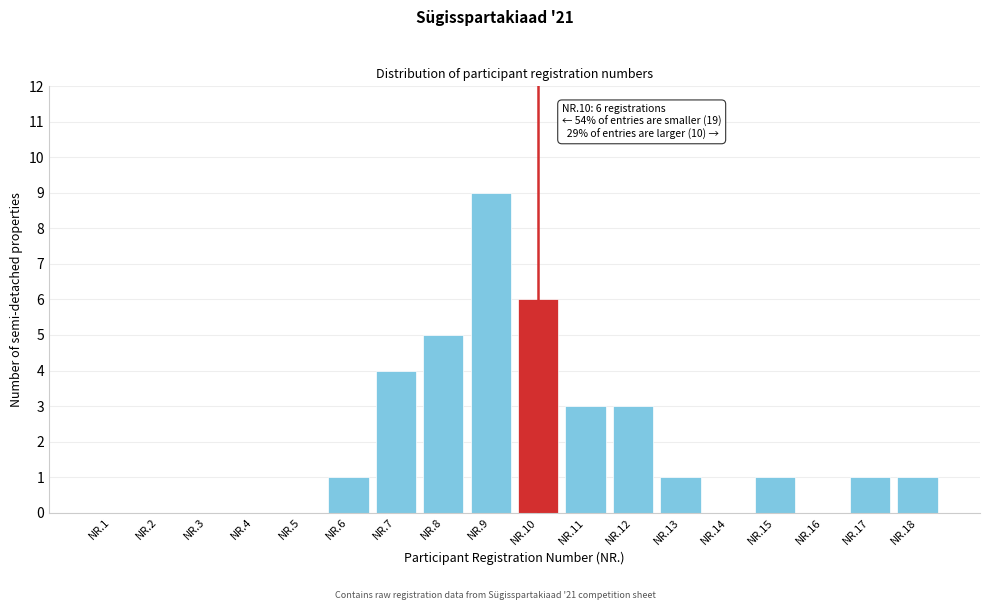

Reading right to left, extract all data points from this chart.

NR.18=1	NR.17=1	NR.16=0	NR.15=1	NR.14=0	NR.13=1	NR.12=3	NR.11=3	NR.10=6	NR.9=9	NR.8=5	NR.7=4	NR.6=1	NR.5=0	NR.4=0	NR.3=0	NR.2=0	NR.1=0